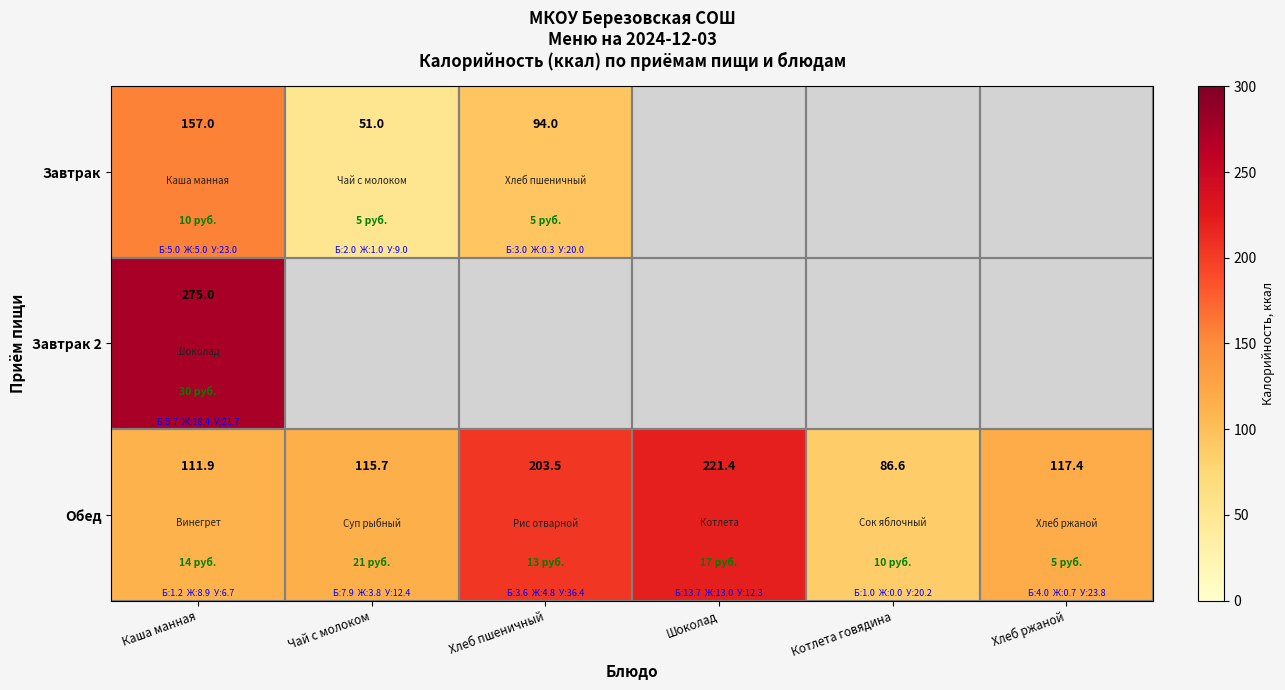

What is the average value of the Обед series?

142.8